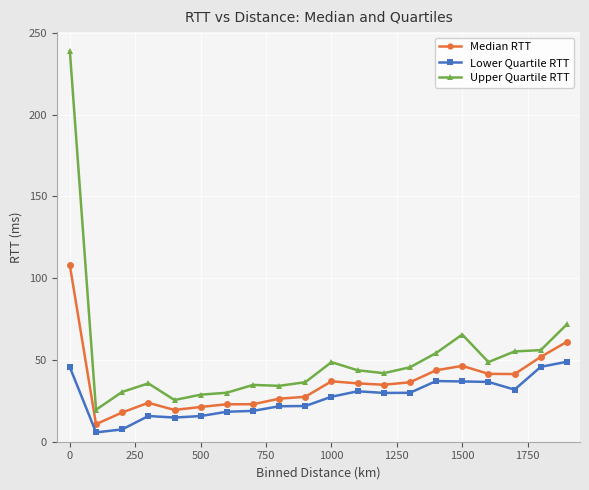

What are all the series names shown in the legend?

Median RTT, Lower Quartile RTT, Upper Quartile RTT